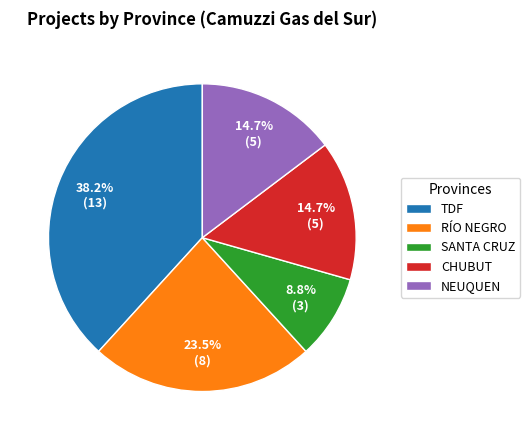

To the nearest percent, what is the average slice percentage?

20%